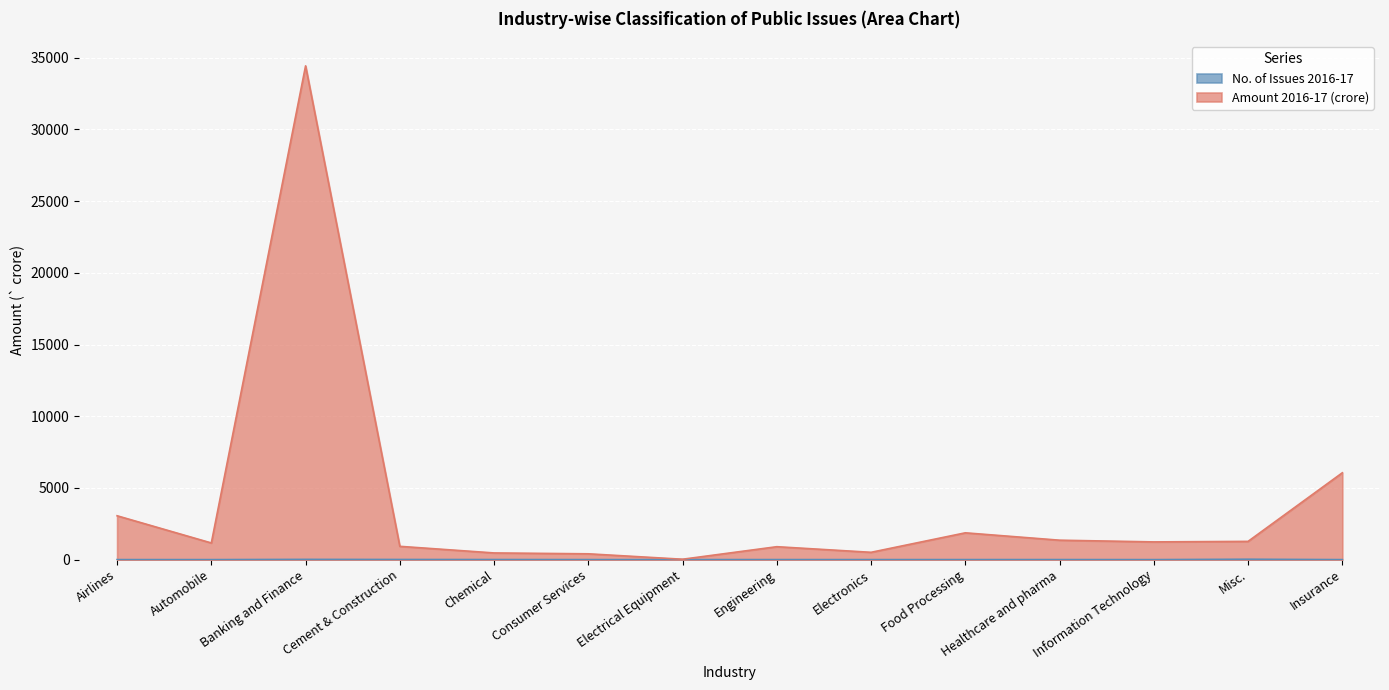

True or false: Amount 2016-17 (crore) has a value of 1295.4 at Food Processing.

False